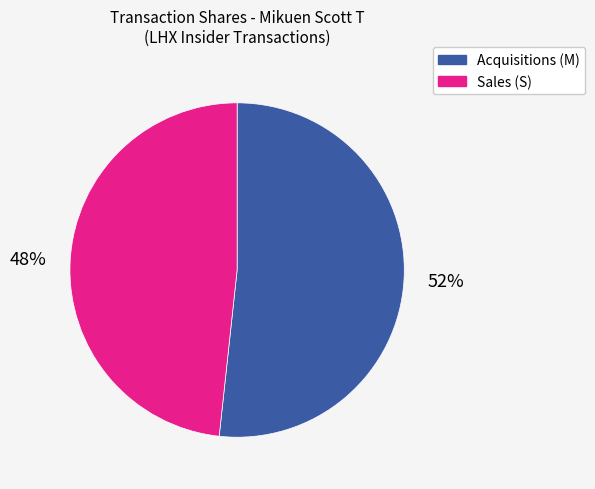

Does any single category account for the majority?

Yes